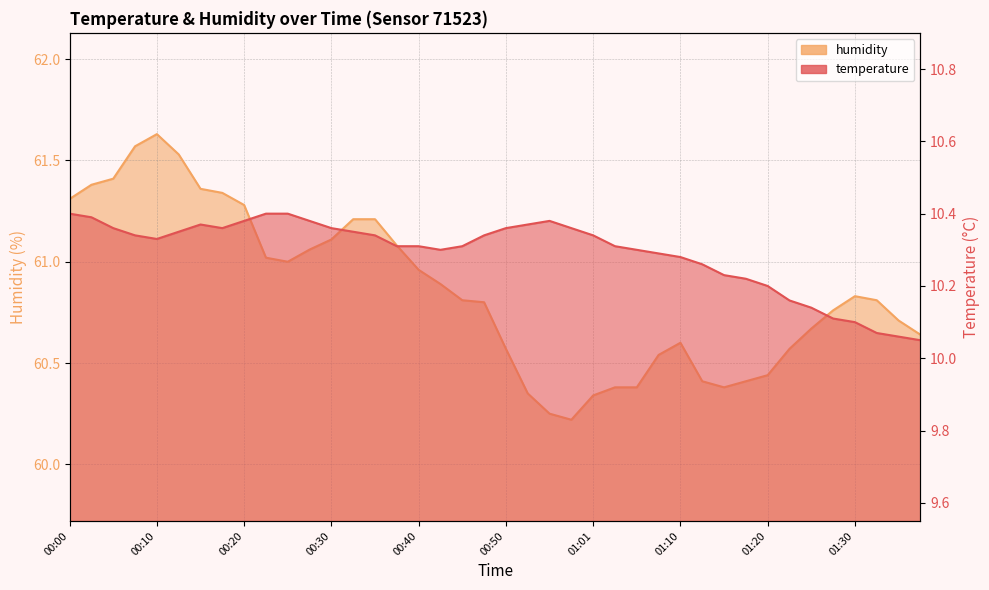

How many interior local peaks does the humidity series have?

3